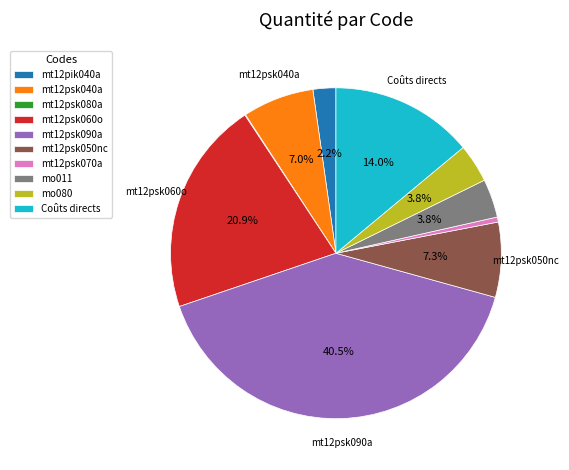

Approximately how many times larger is the value at mo080 compared to mt12psk050nc?

0.5